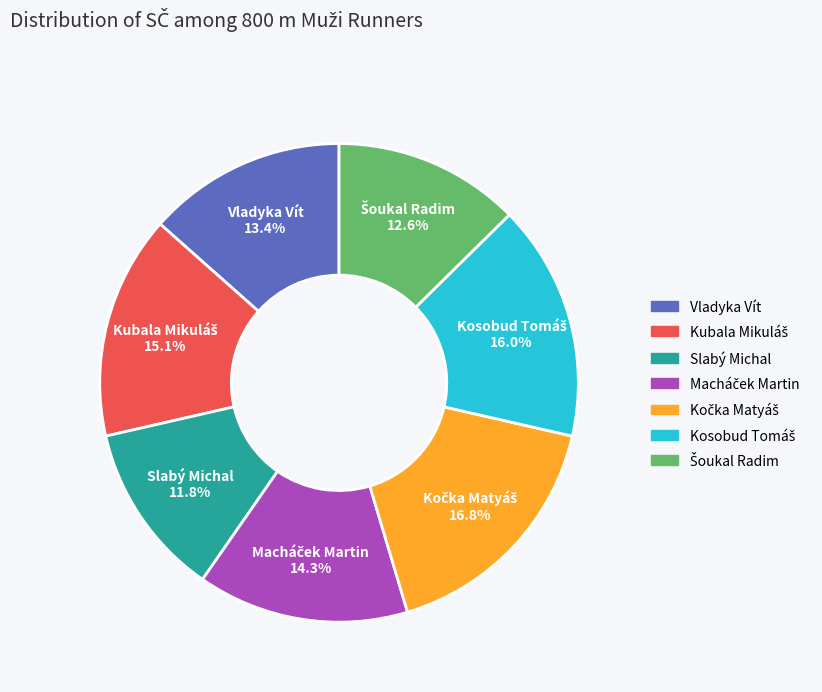

What percentage is NOT represented by Vladyka Vít?

86.6%